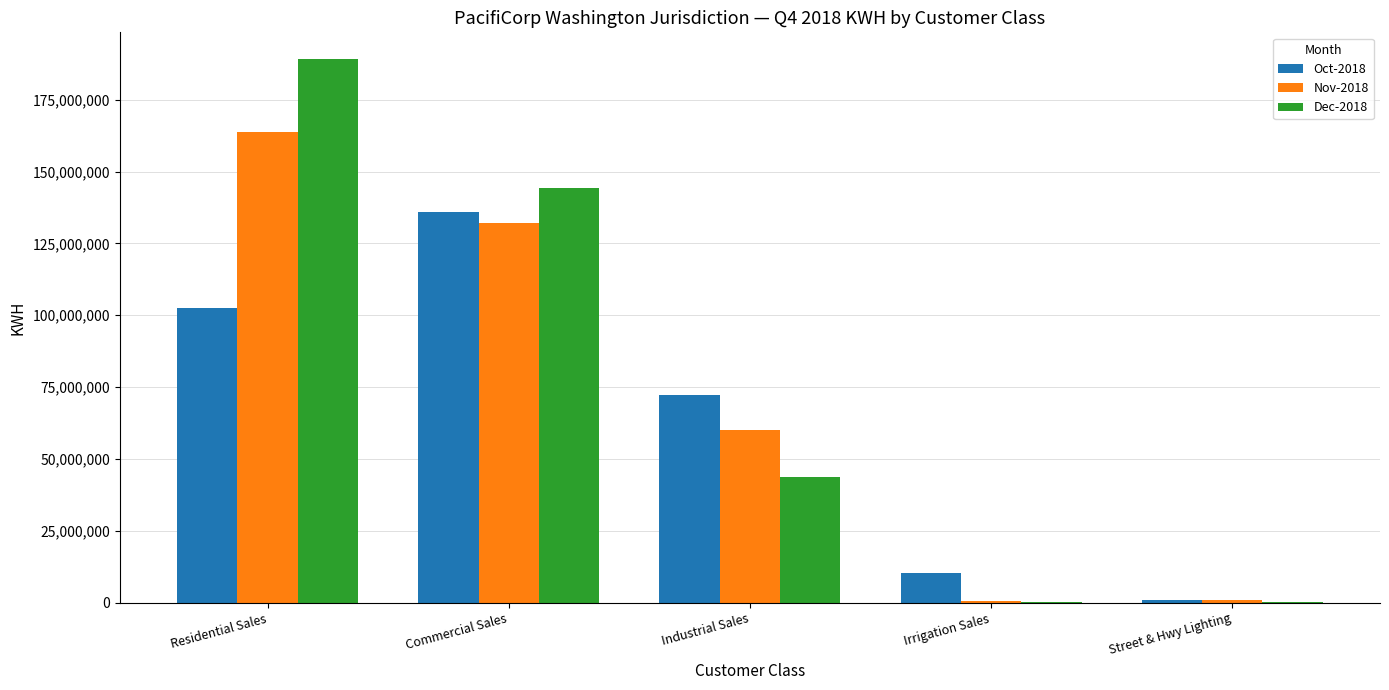

At which category is the sum across all series the highest?

Residential Sales